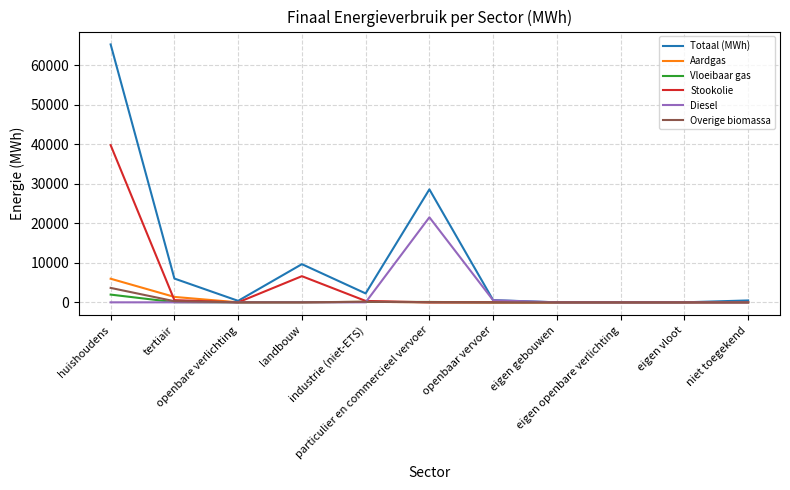

What is the maximum value shown in the chart?

65294.5